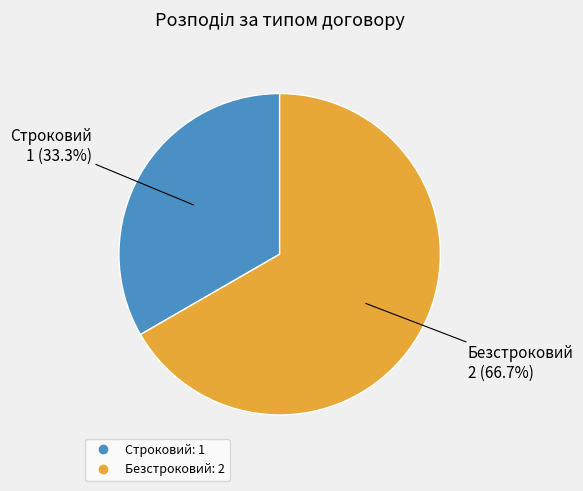

Is there a majority slice in this chart?

Yes